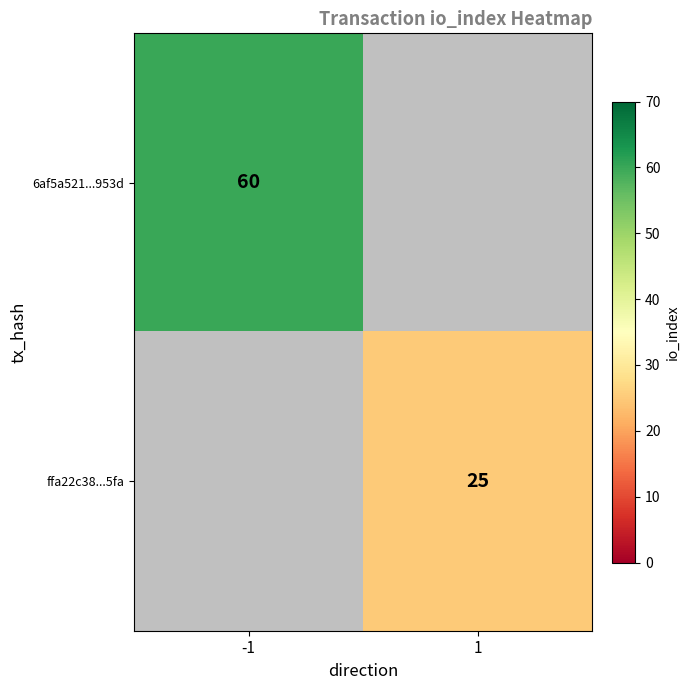

The 6af5a521...953d series shows 60 at -1. True or false?

True